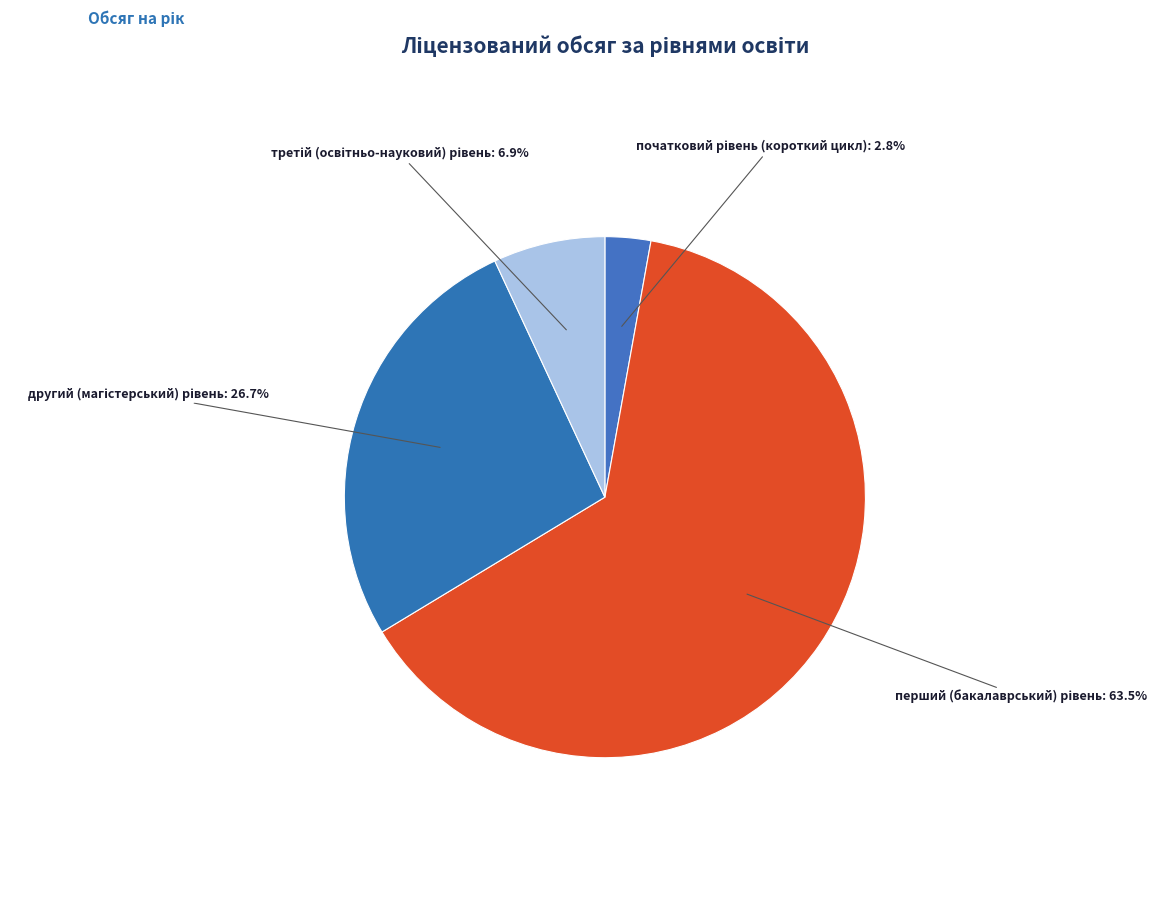

How many slices are in this pie chart?

4